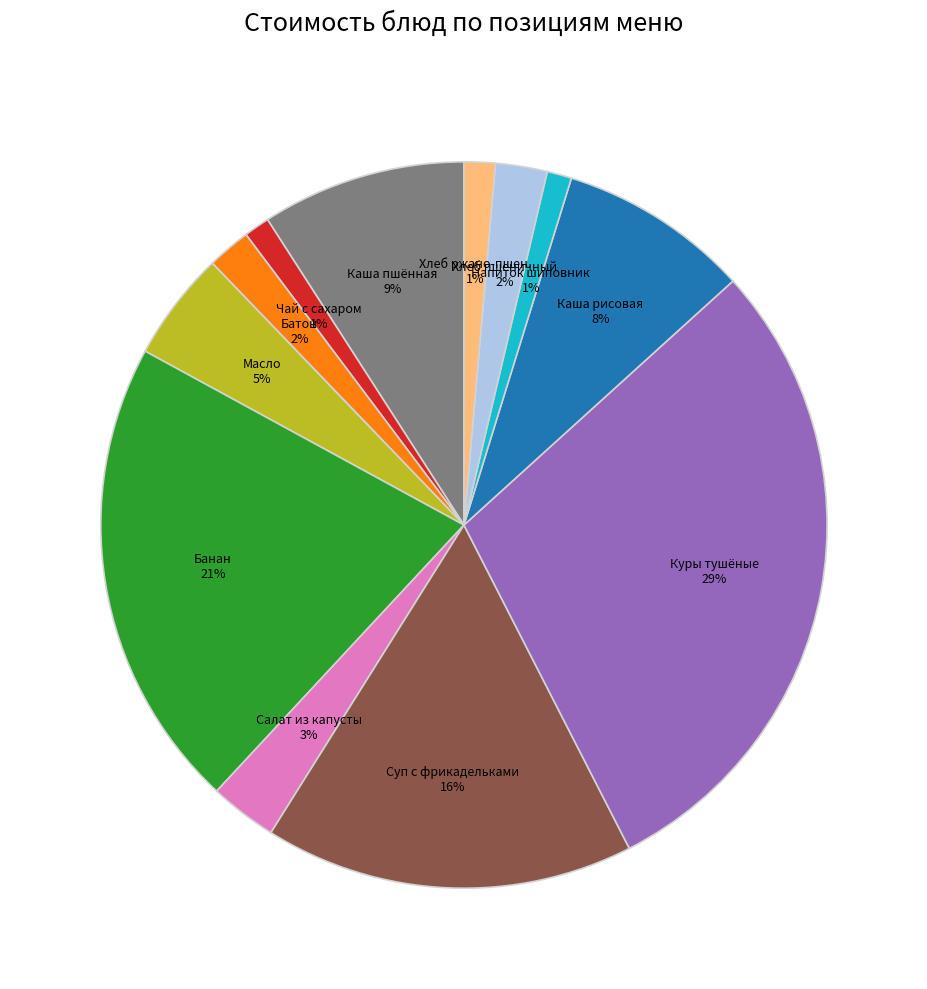

To the nearest percent, what is the average slice percentage?

8%